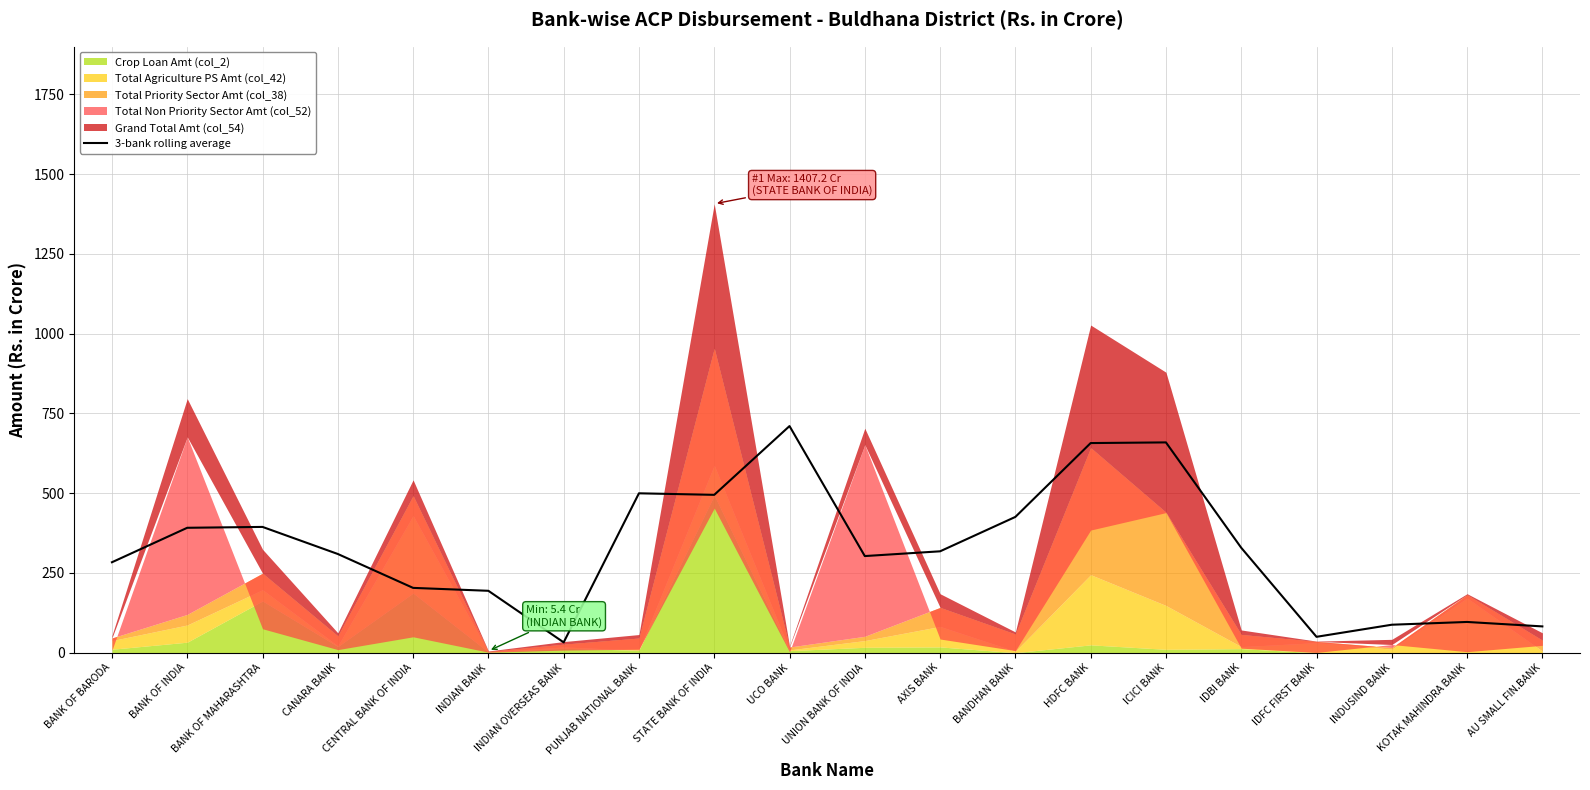

The value of 3-bank rolling average at UNION BANK OF INDIA is 120.6. True or false?

False